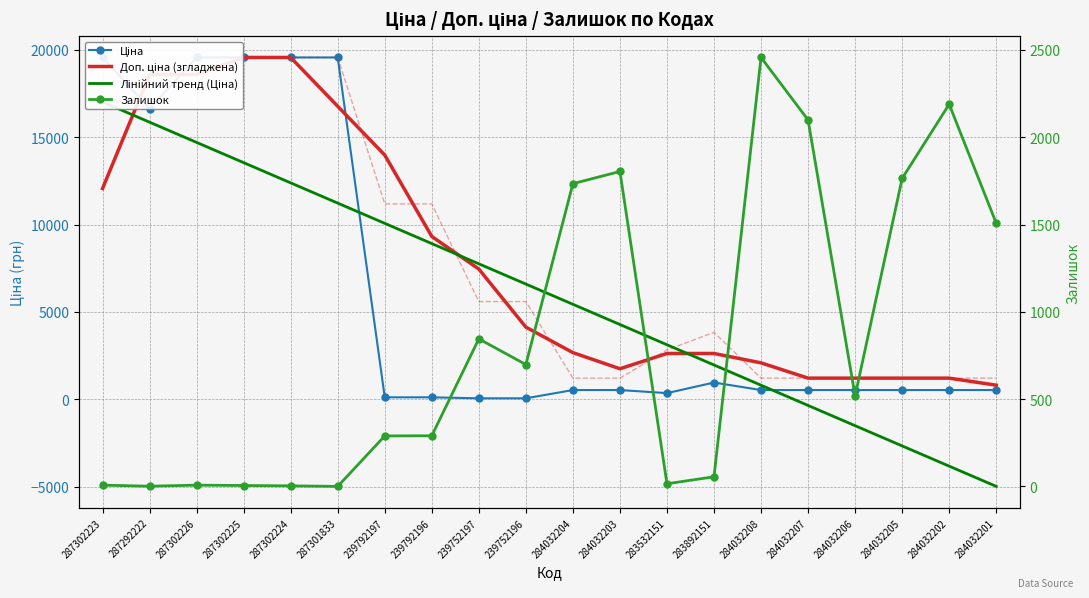

At which label does Доп. ціна (згладжена) reach its minimum?

284032201